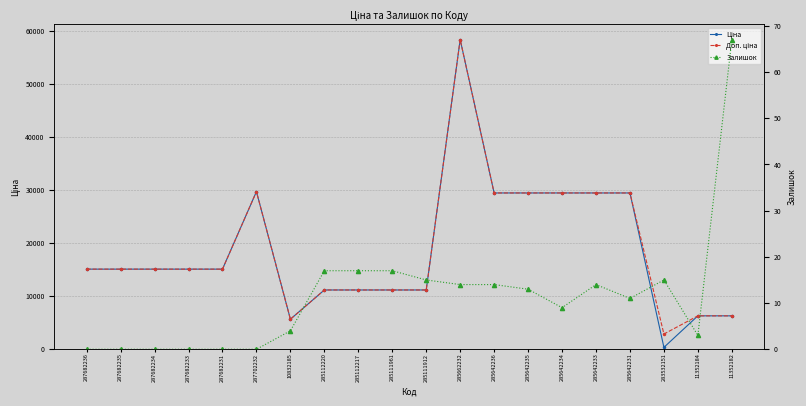

What is the label of the 5th point from the left?

287682231